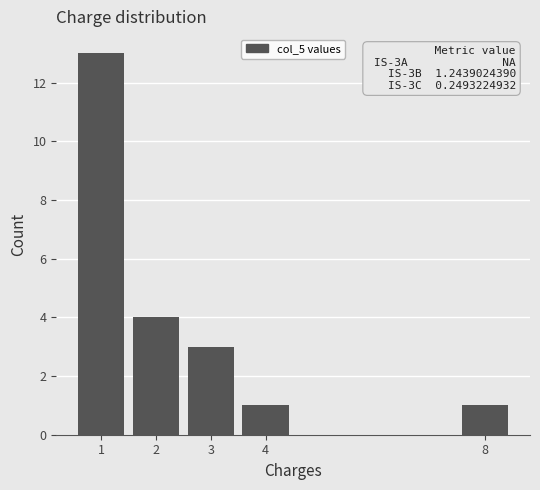

Which range on the x-axis has the tallest bar?

0.5 to 1.5